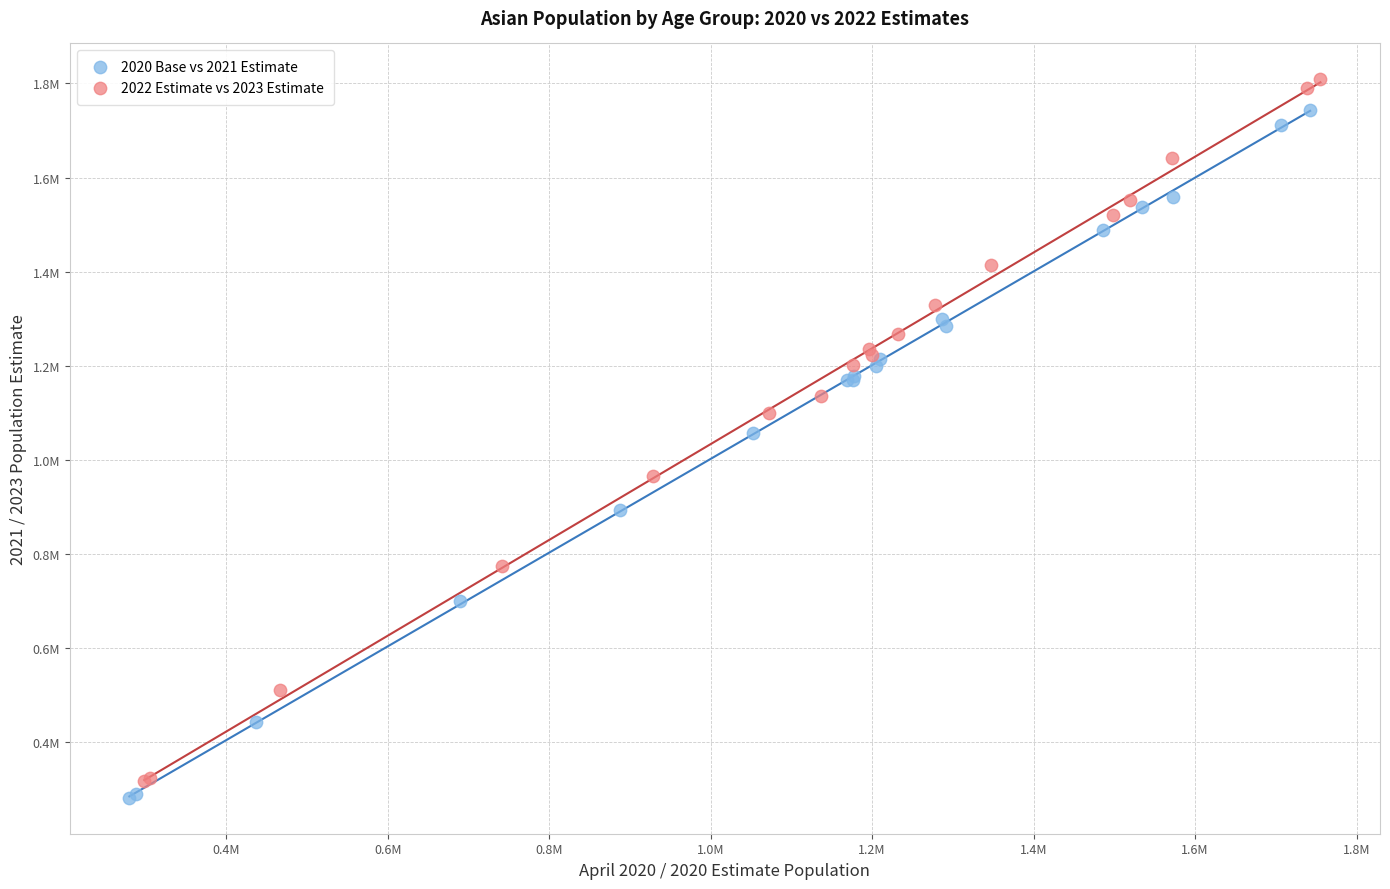

Which series reaches the maximum Y coordinate?

2022 Estimate vs 2023 Estimate